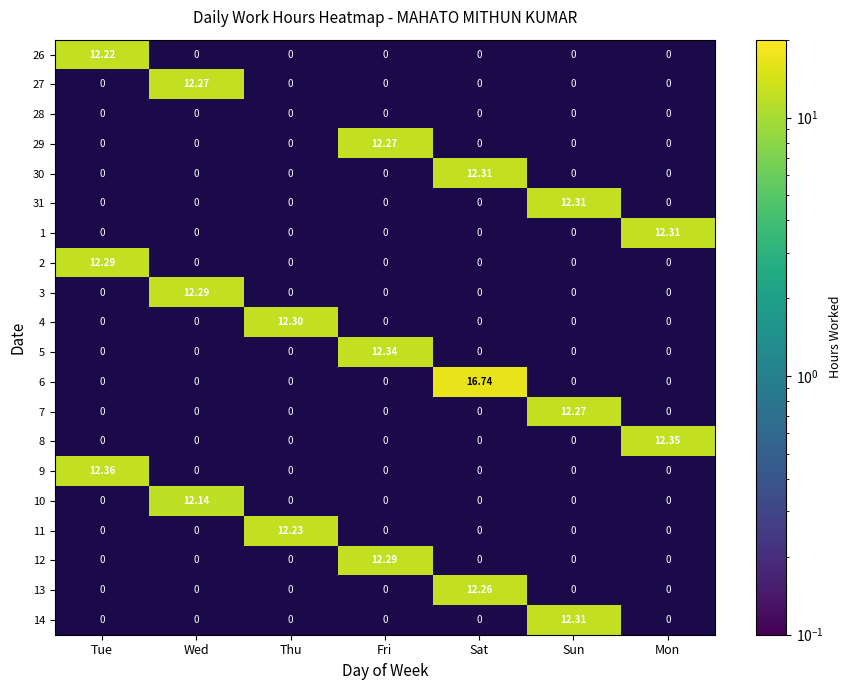

At Mon, list the series in order from largest to smallest.

26, 27, 28, 29, 30, 31, 1, 2, 3, 4, 5, 6, 7, 8, 9, 10, 11, 12, 13, 14